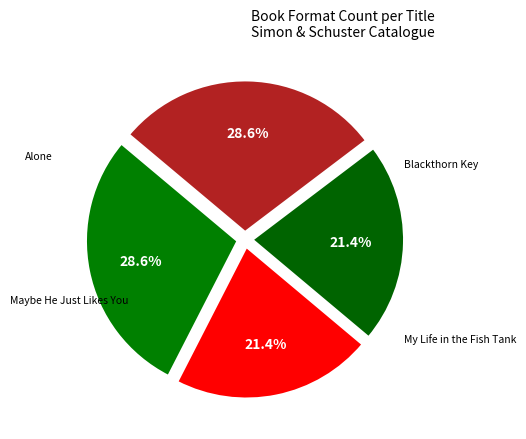

How many segments does this pie chart have?

4